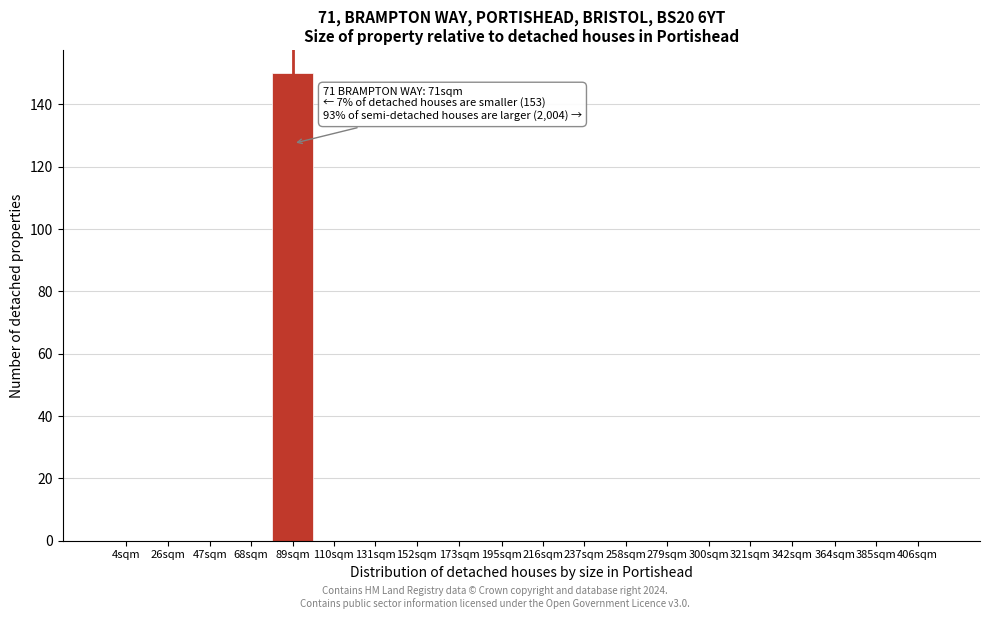

Reading left to right, what are all the values shown in this chart?

4sqm=0	26sqm=0	47sqm=0	68sqm=0	89sqm=150	110sqm=0	131sqm=0	152sqm=0	173sqm=0	195sqm=0	216sqm=0	237sqm=0	258sqm=0	279sqm=0	300sqm=0	321sqm=0	342sqm=0	364sqm=0	385sqm=0	406sqm=0